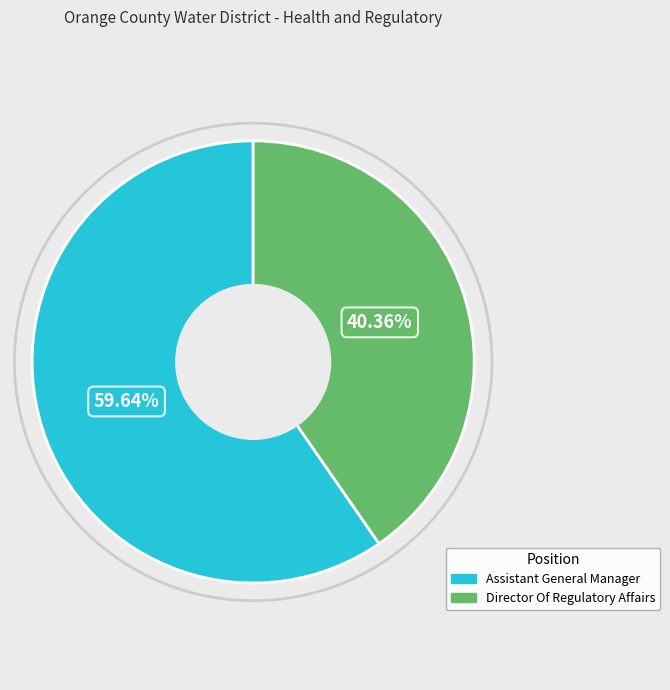

Which category has the smallest portion of the pie?

Director Of Regulatory Affairs